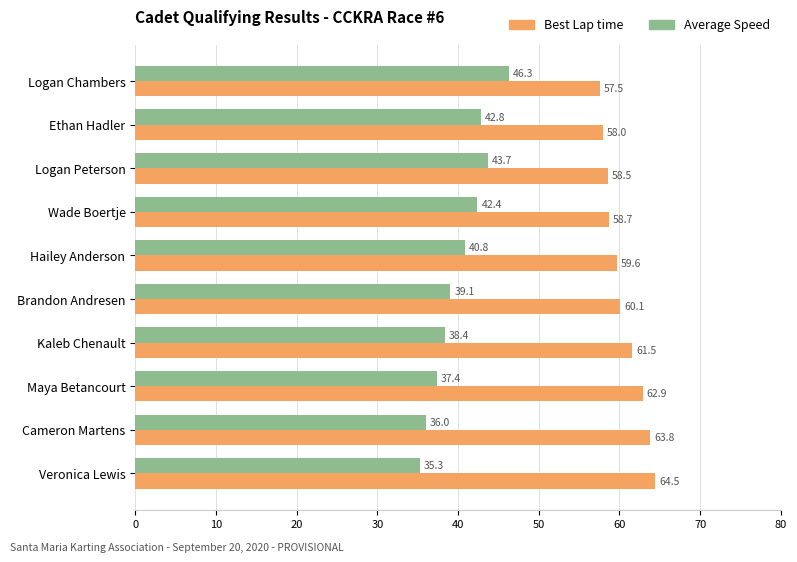

What value does the Best Lap time series have at Veronica Lewis?

64.5